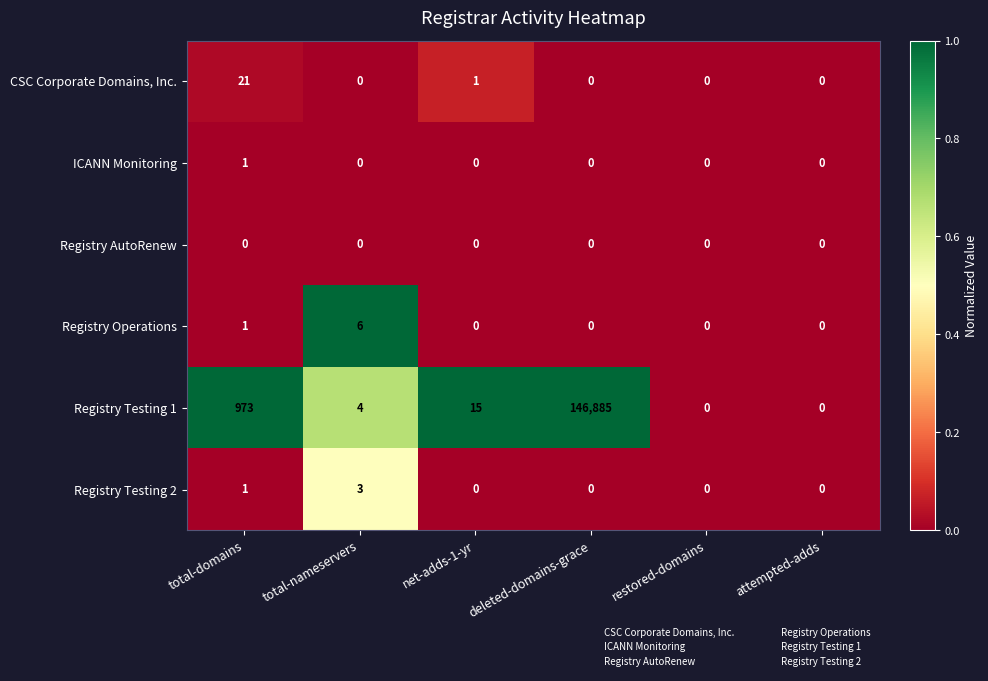

True or false: Registry Operations has a value of 0 at deleted-domains-grace.

True